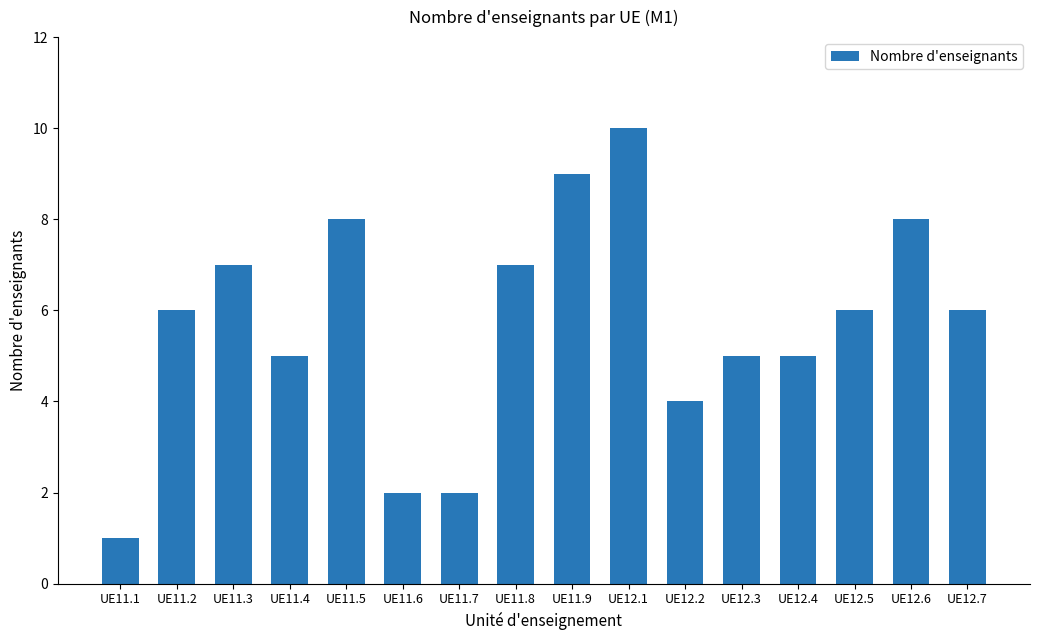

What is the change in value from UE11.3 to UE12.5?

-1